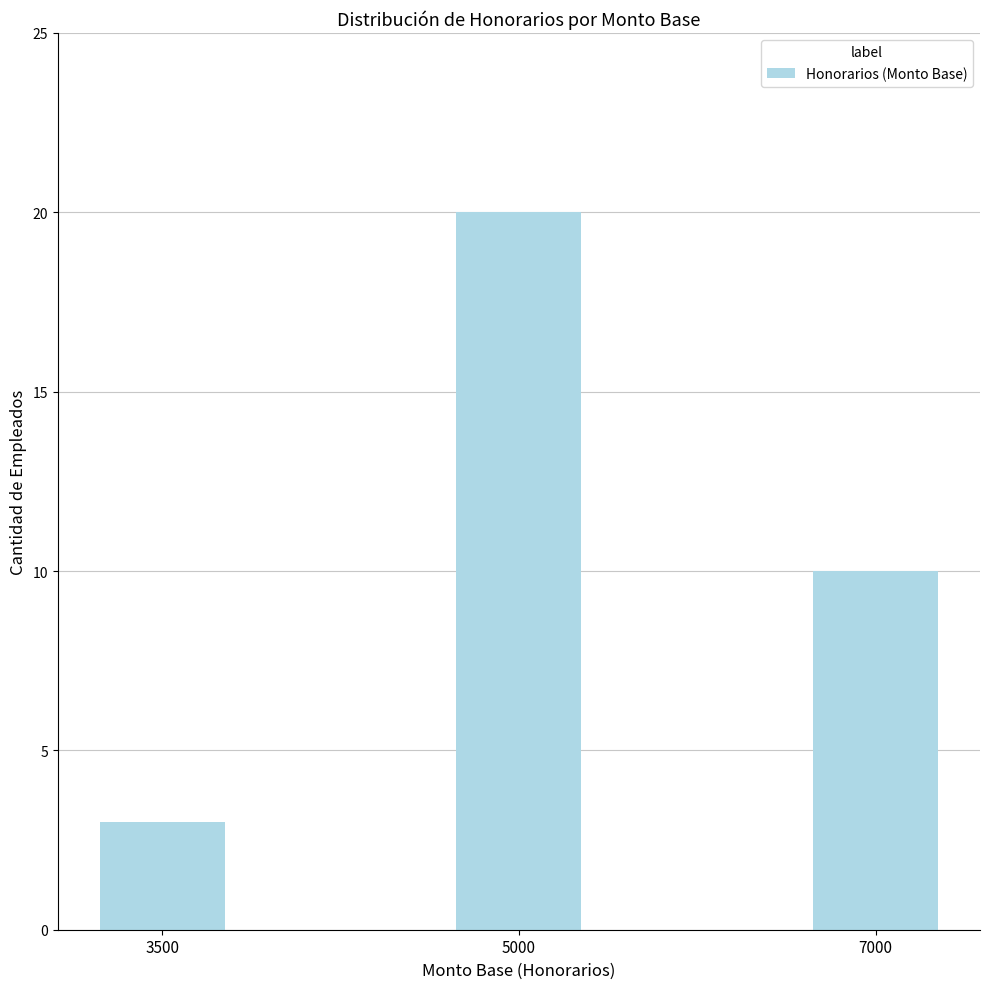

Is it true that the value at 3500 is 1?

False